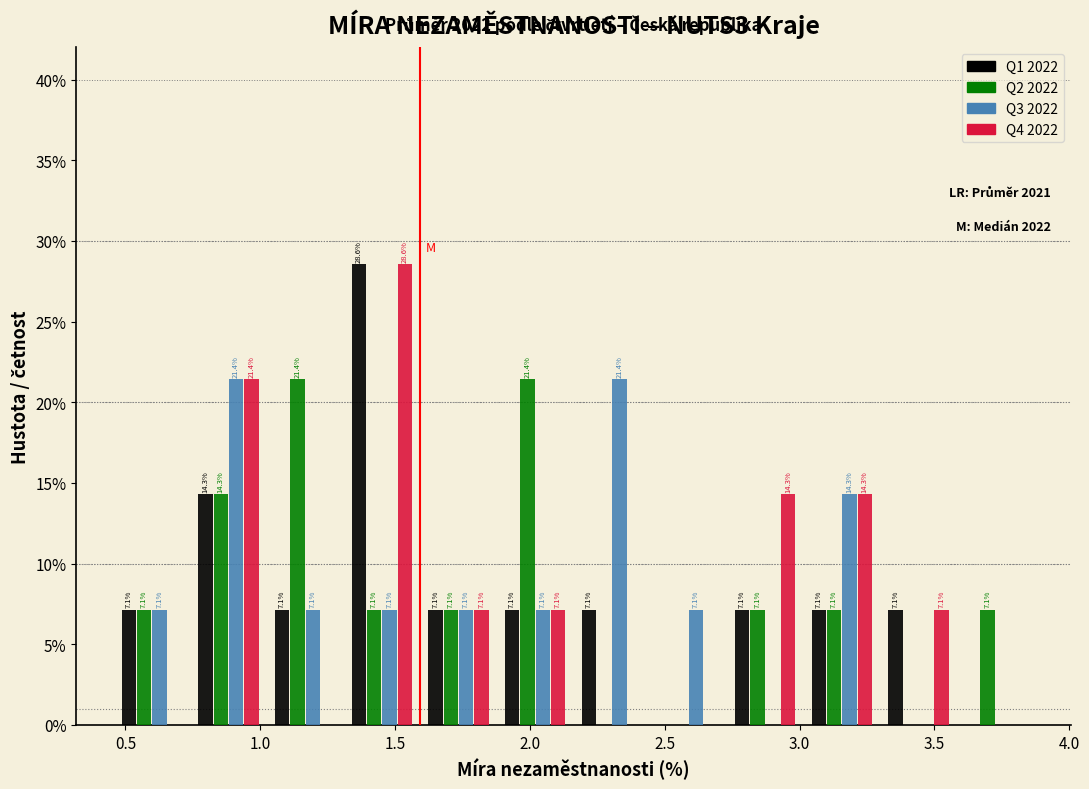

In the Q4 2022 series, which range on the x-axis has the tallest bar?

1.30 to 1.60